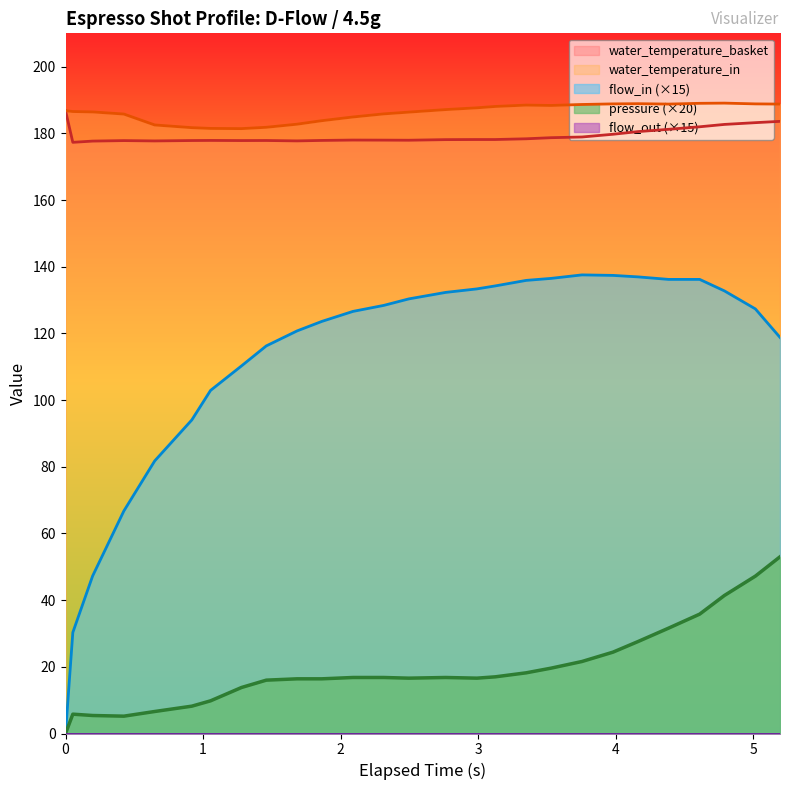

True or false: pressure and water_temperature_basket intersect in this chart.

False